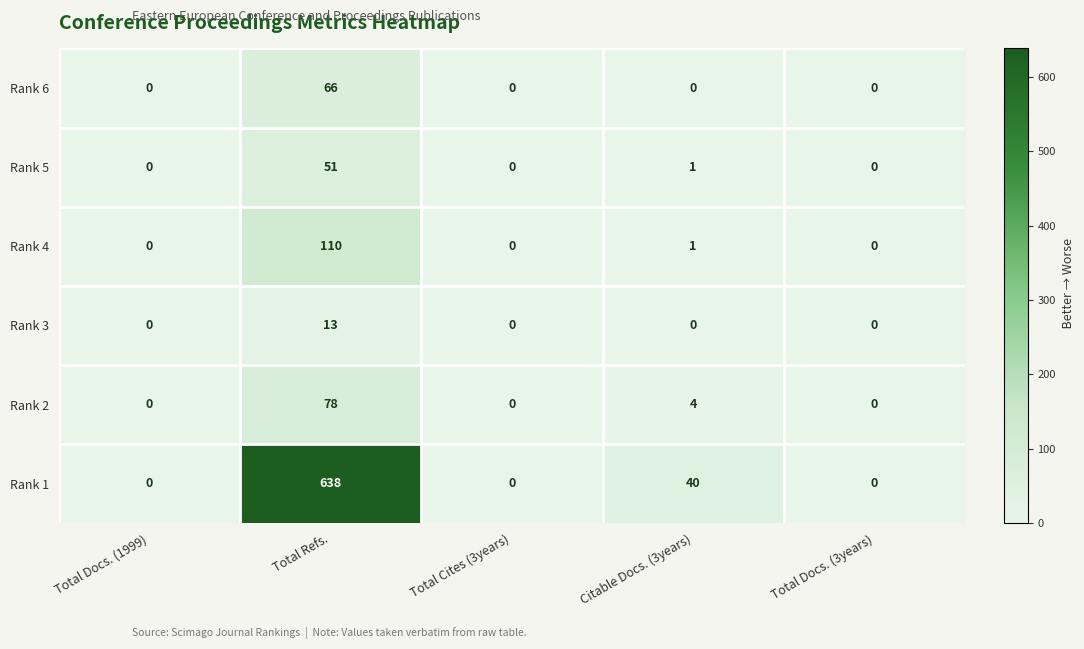

What is the highest value of the Rank 6 series?

66